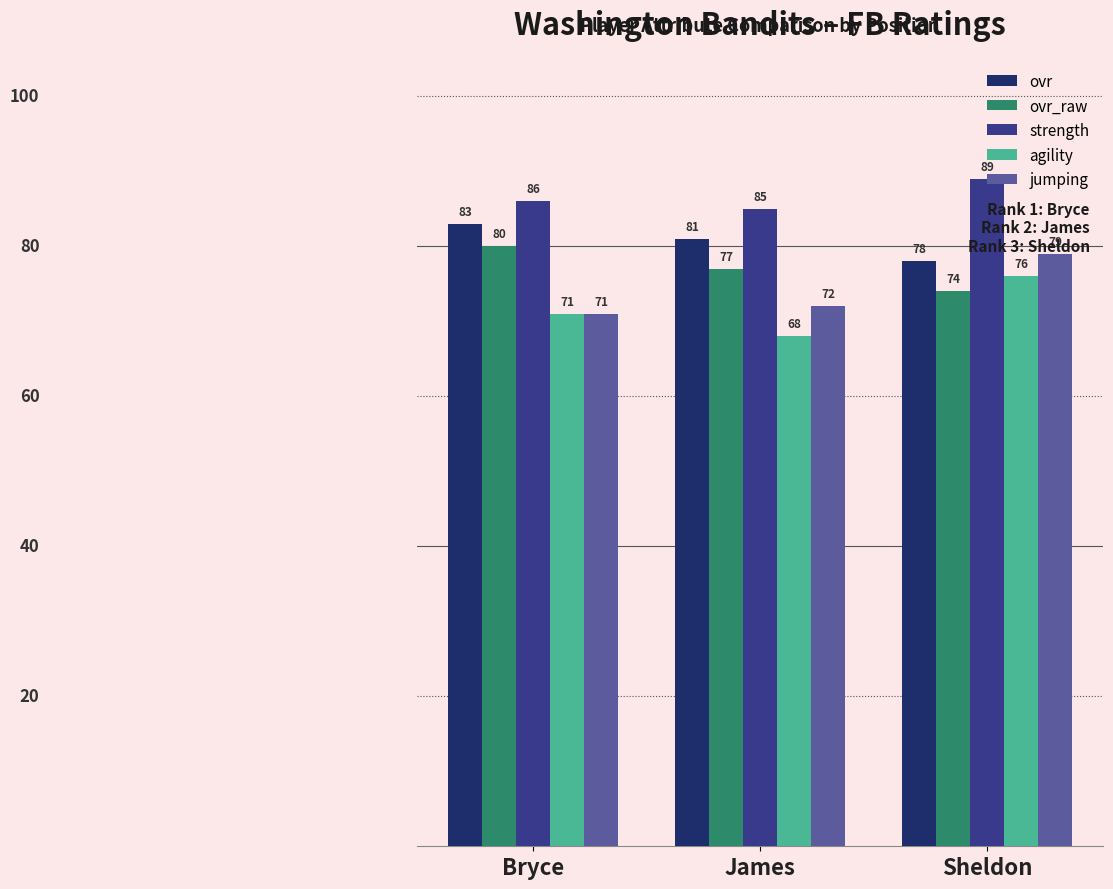

Where does the ovr series first go above 81?

Bryce